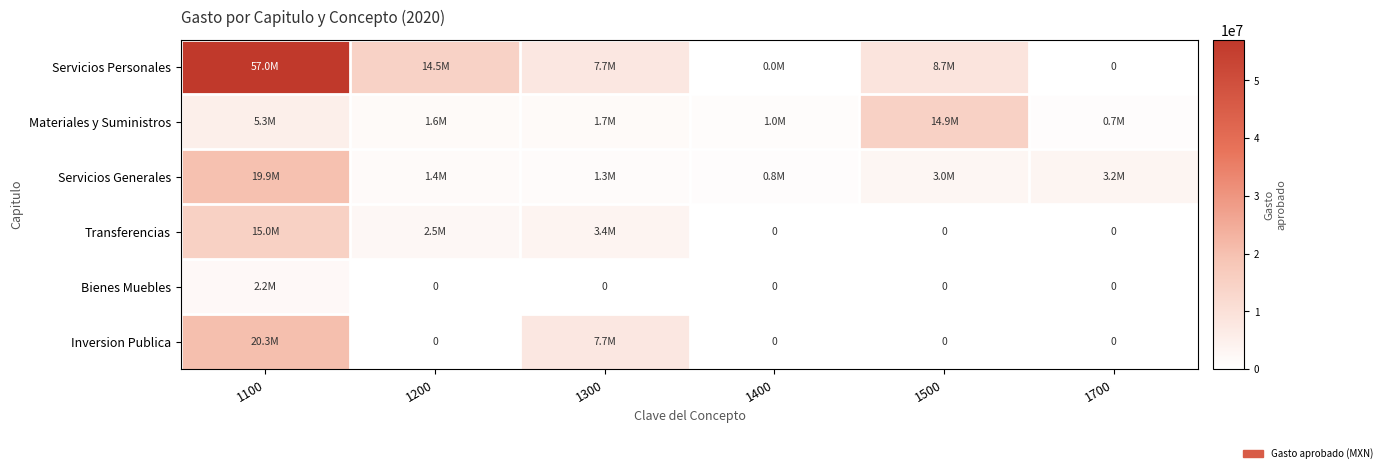

True or false: Servicios Generales has a value of 1350000.0 at 1200.

True